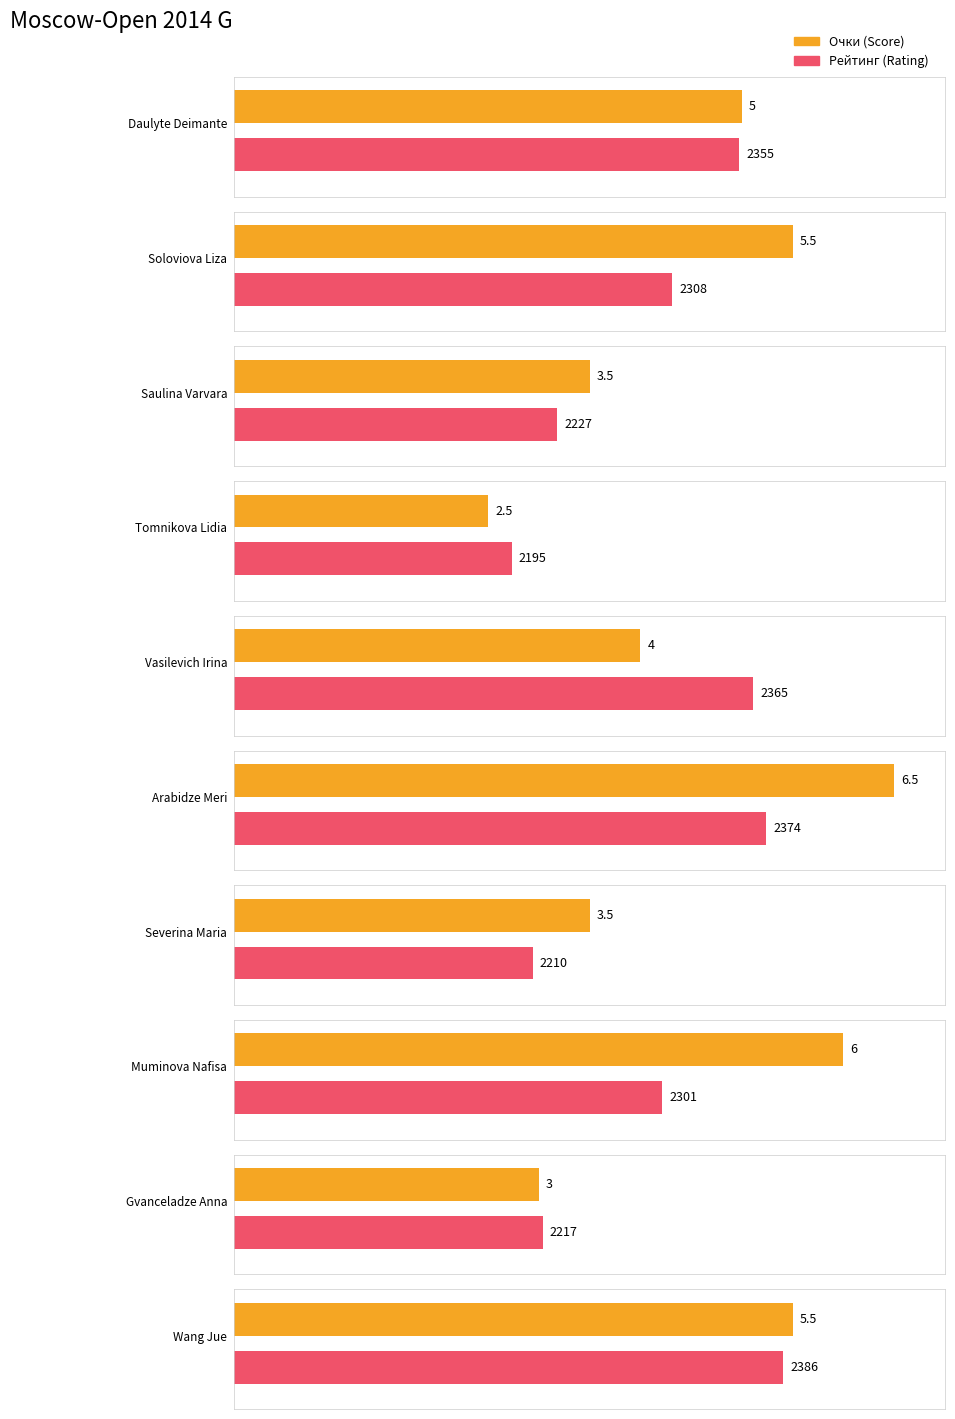

True or false: the data shows 1.3 at Gvanceladze Anna.

False